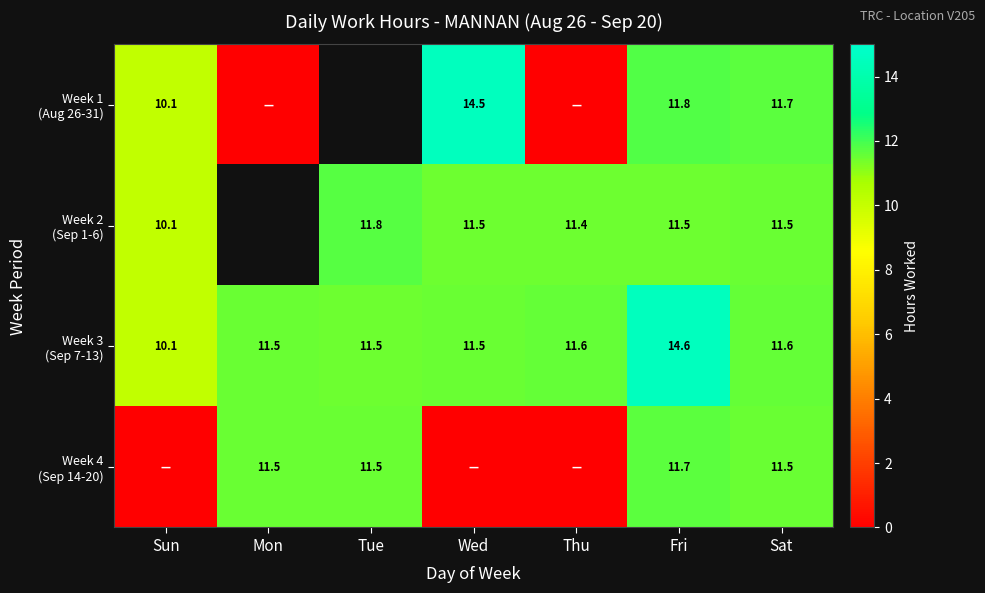

What is the total value across all series at Fri?

49.6